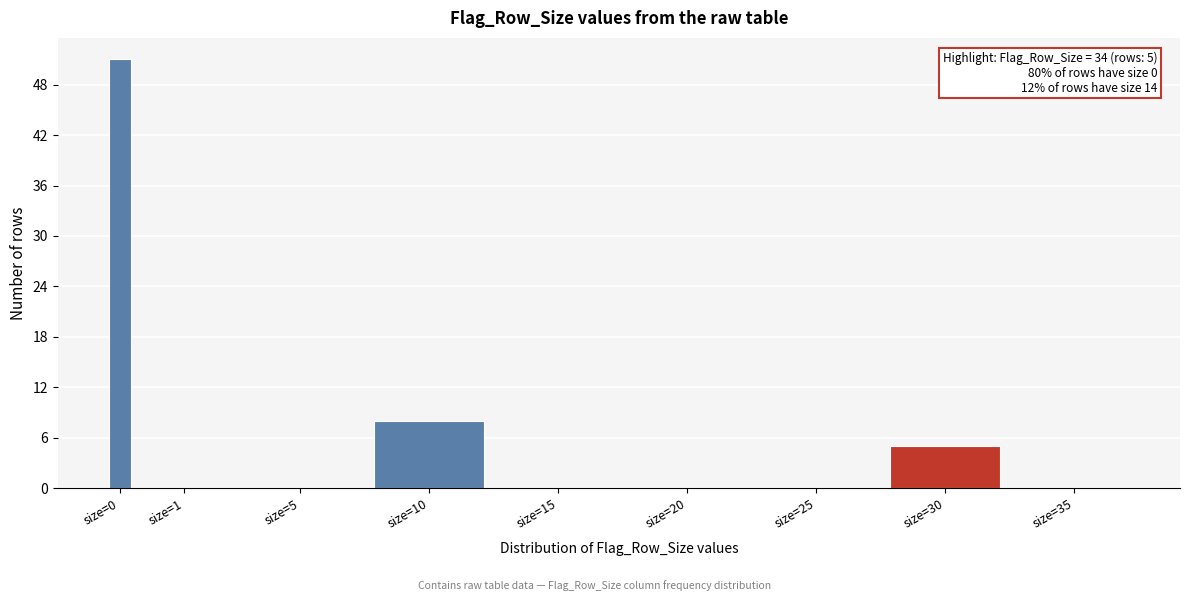

Reading left to right, extract all data points from this chart.

size=0=51	size=1=0	size=5=0	size=10=8	size=15=0	size=20=0	size=25=0	size=30=5	size=35=0